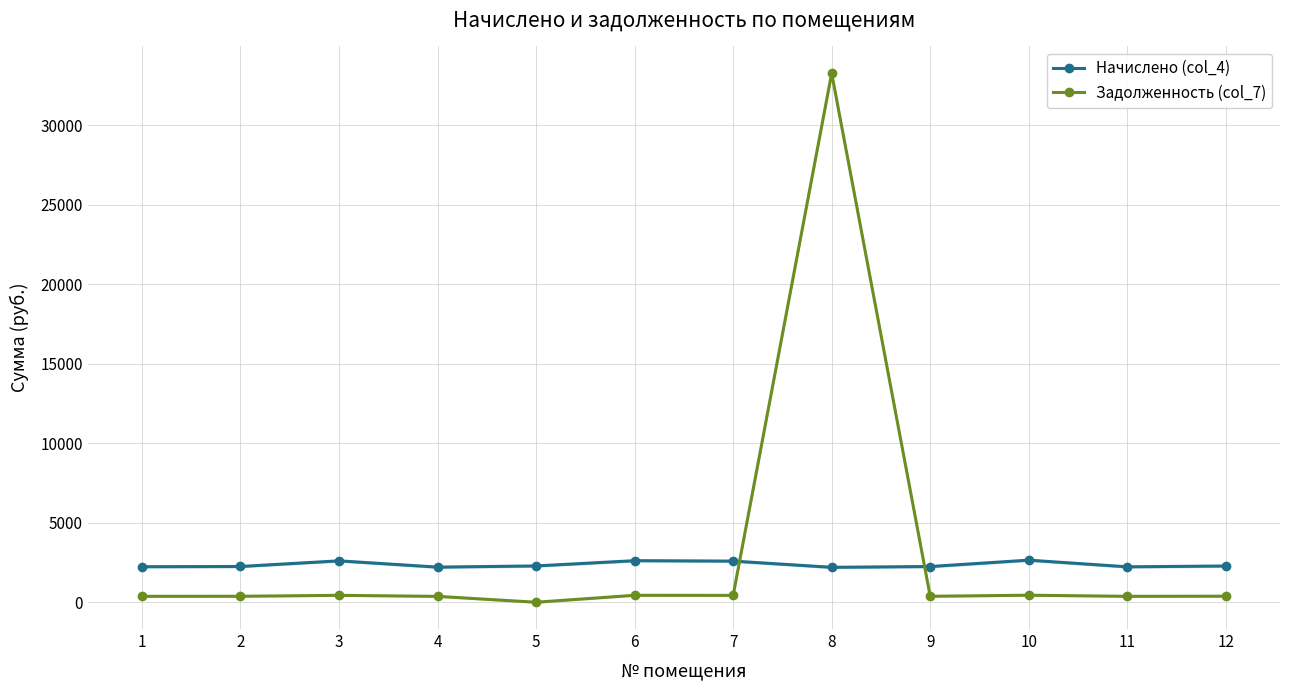

What is the spread (max minus min) of values at 1?

1862.2